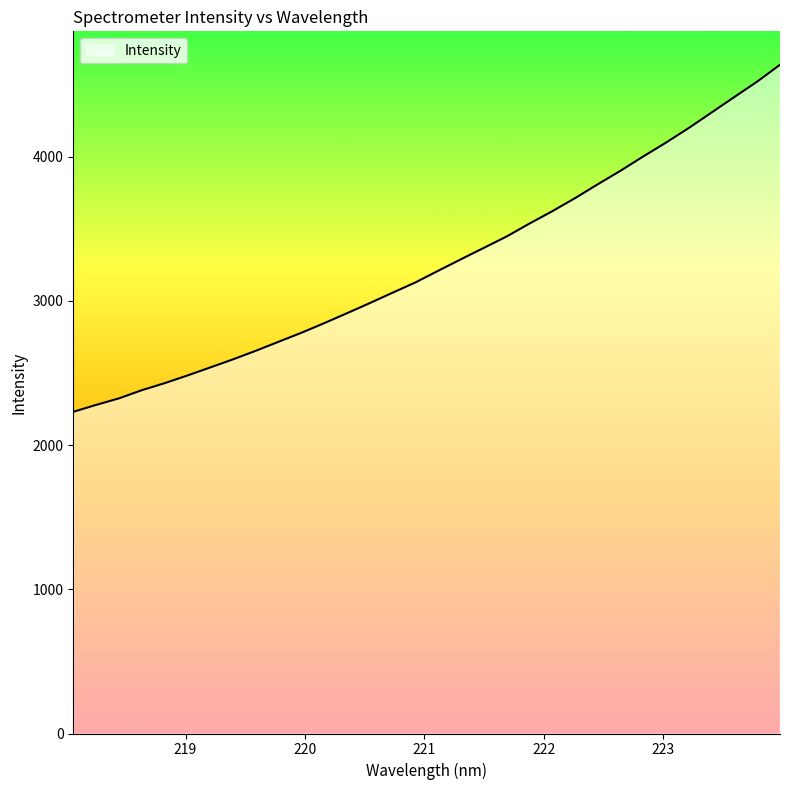

What is the greatest value displayed?

4636.3